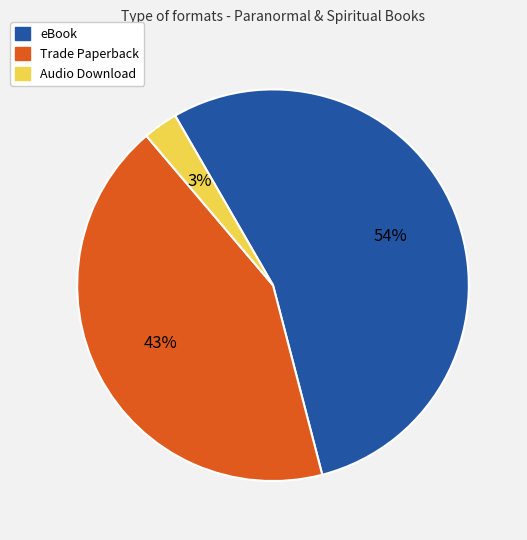

Do Audio Download and eBook together represent more than half of the pie?

Yes